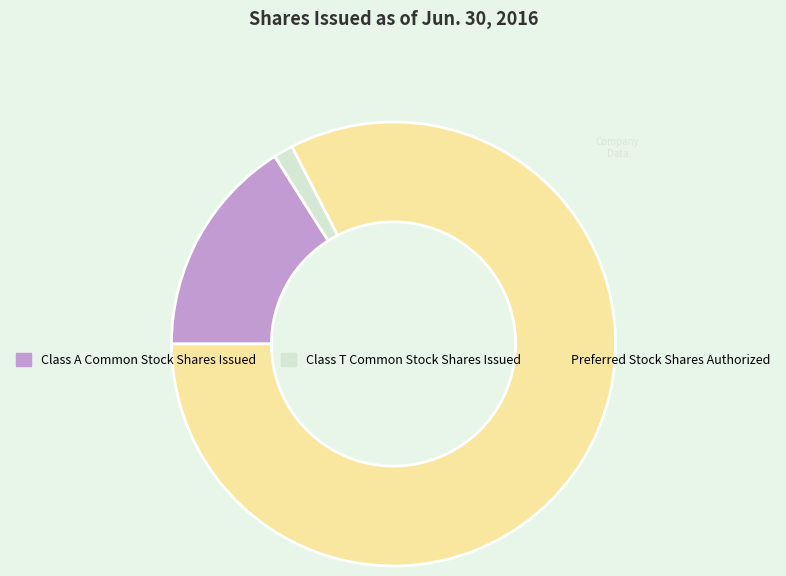

The Preferred Stock Shares Authorized slice represents 92% of the pie. True or false?

False